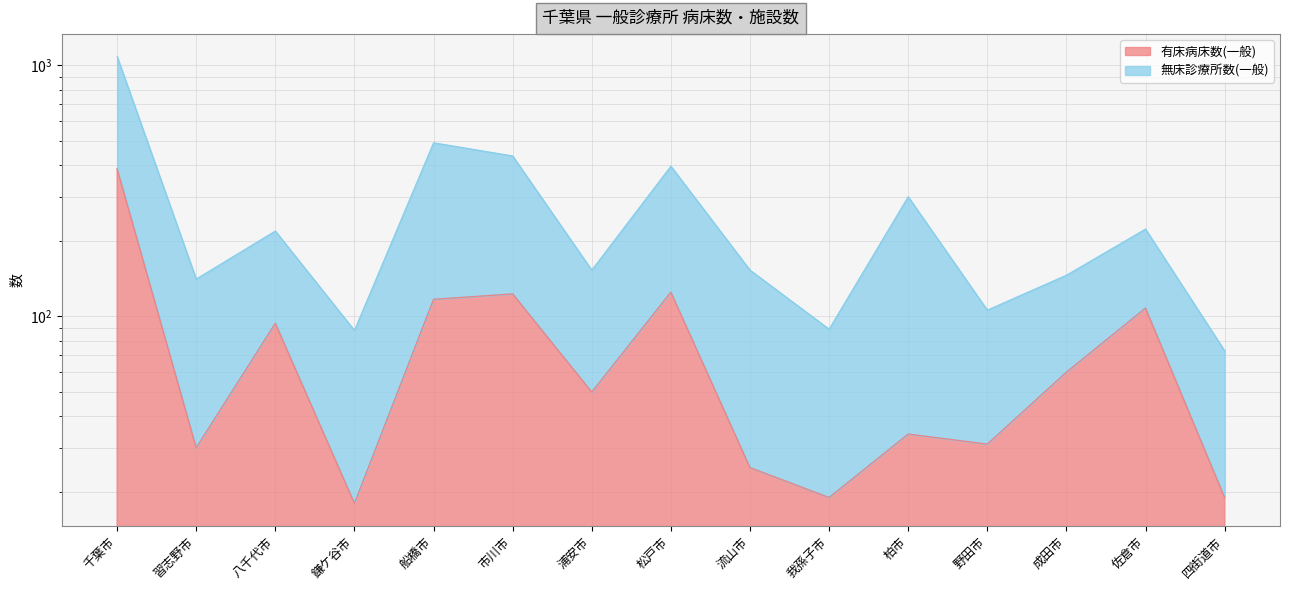

What is the average value of the 無床診療所数(一般) series?

273